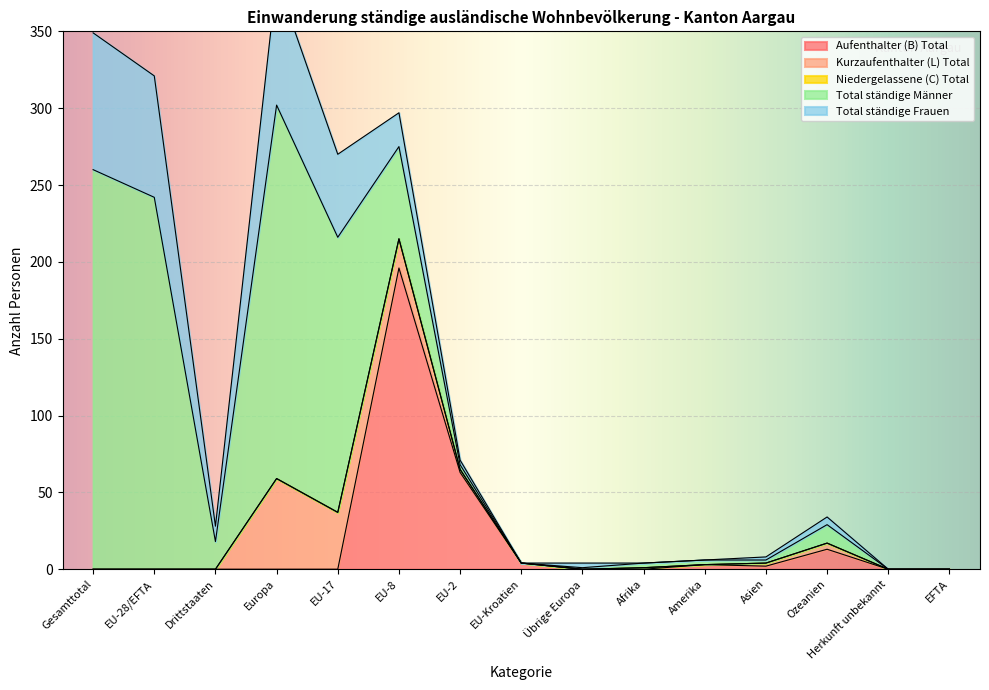

True or false: Total ständige Frauen has more than 1 points higher than both neighbors.

True